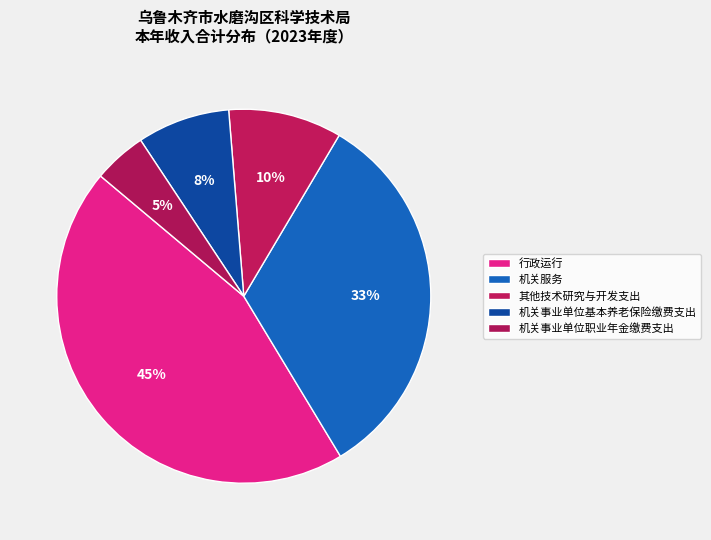

Do 机关事业单位职业年金缴费支出 and 机关服务 together represent more than half of the pie?

No